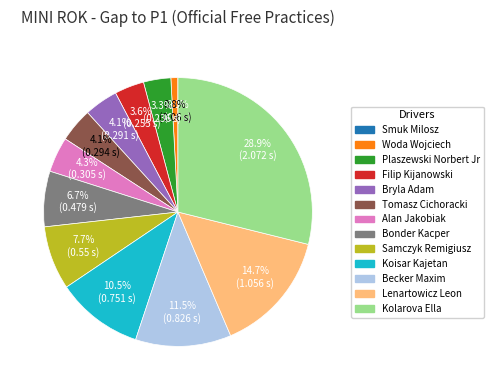

Does Plaszewski Norbert Jr account for over 50% of the chart?

No